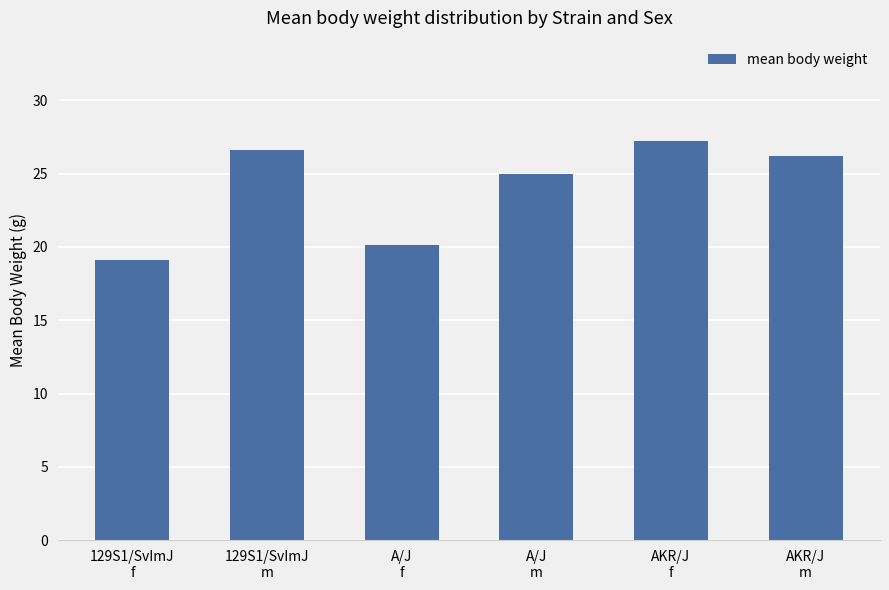

How many series are shown in this chart?

1